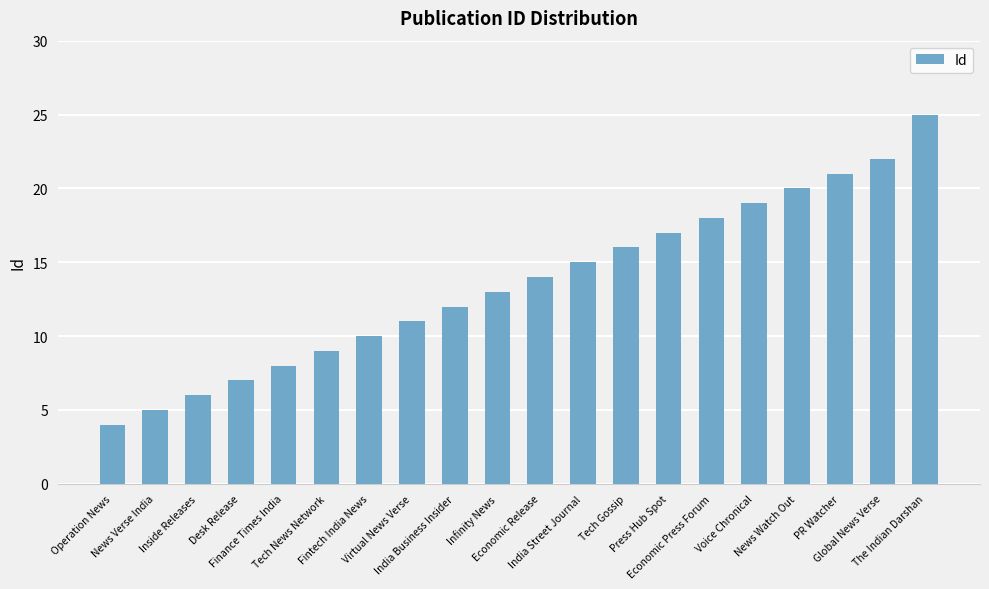

Is it true that the value at Infinity News is 19?

False